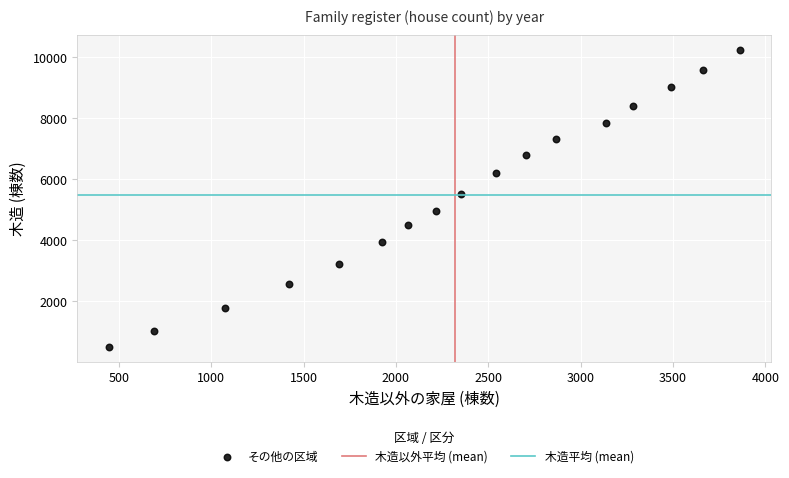

What Y value in the scatter plot is closest to 5367?

5519